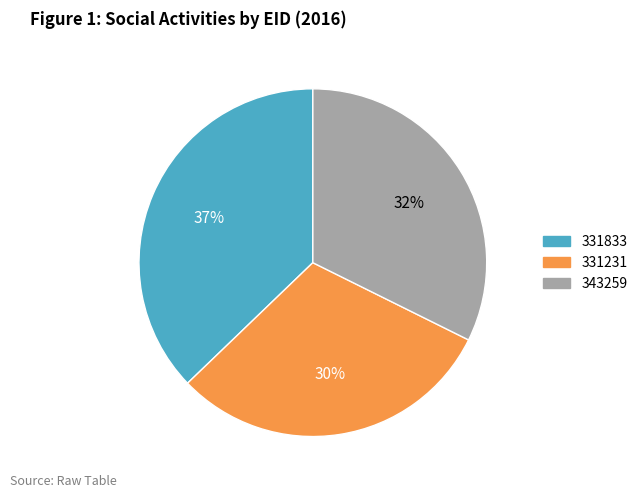

Rank the categories by value from highest to lowest.

331833, 343259, 331231